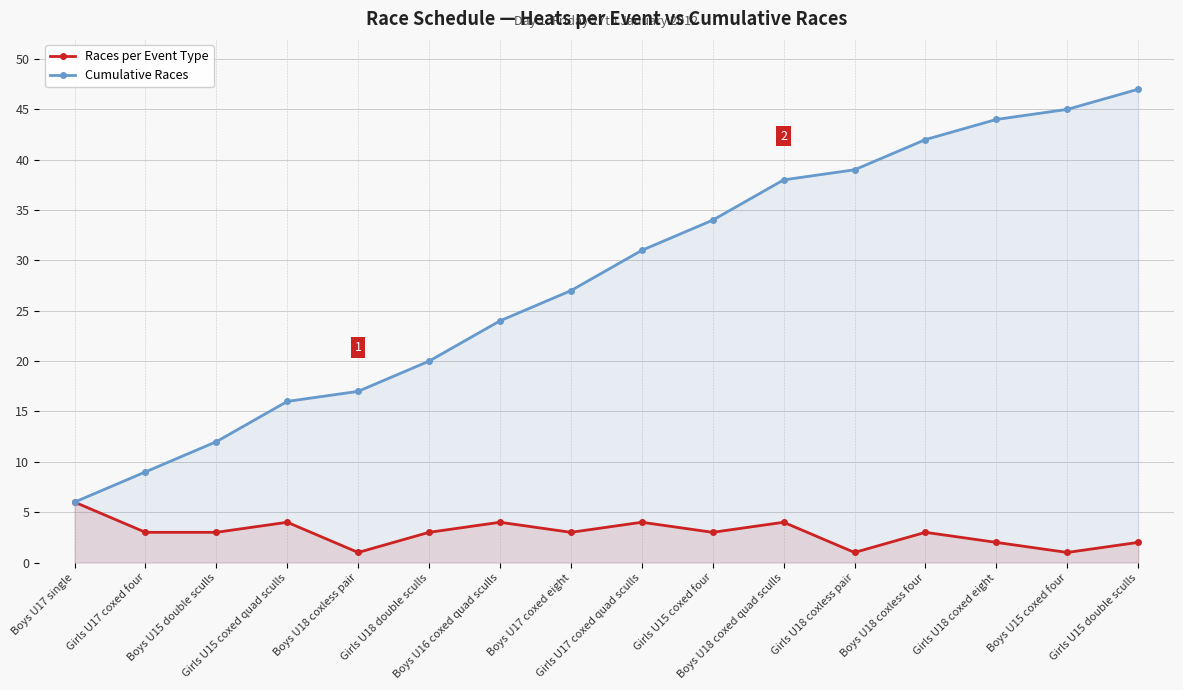

How many data points in Cumulative Races are less than 31?

8